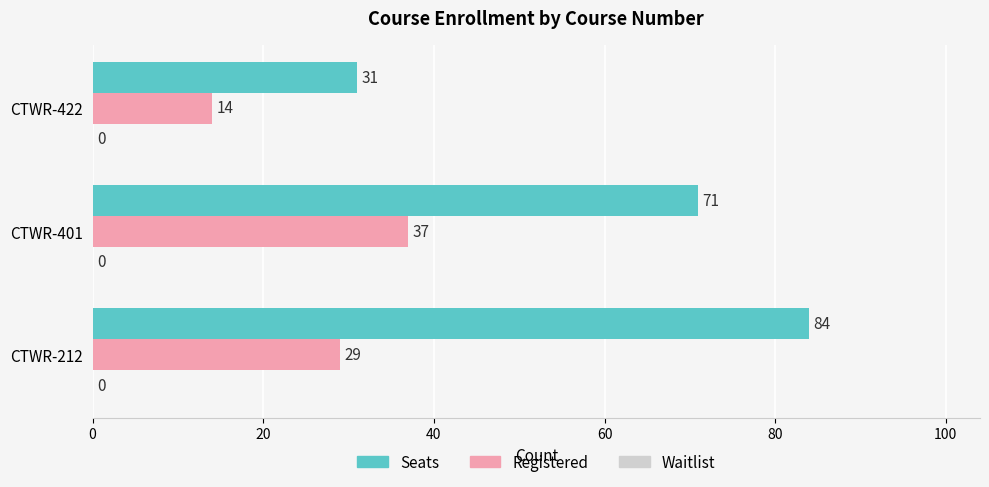

How many distinct data groups are displayed?

2